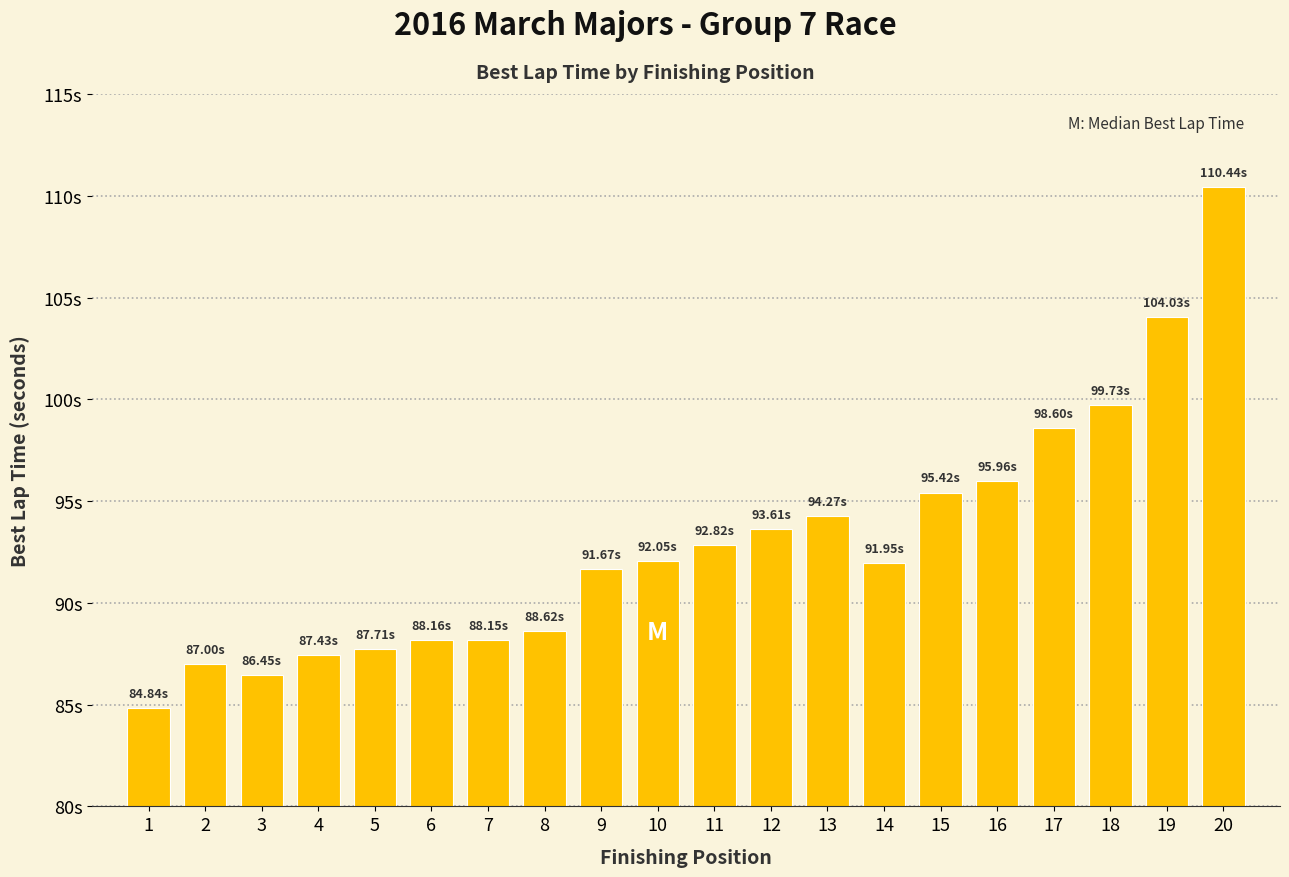

The chart shows a value of 22.6 at 18. True or false?

False